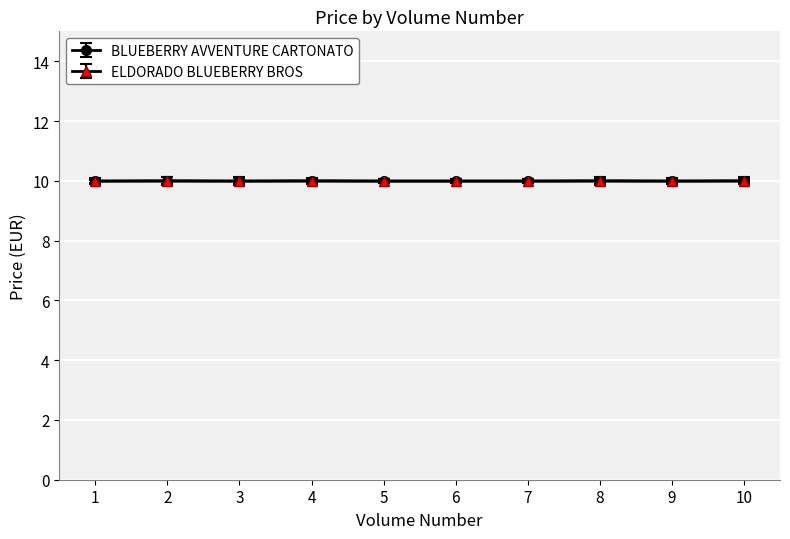

What is the smallest value displayed?

10.0